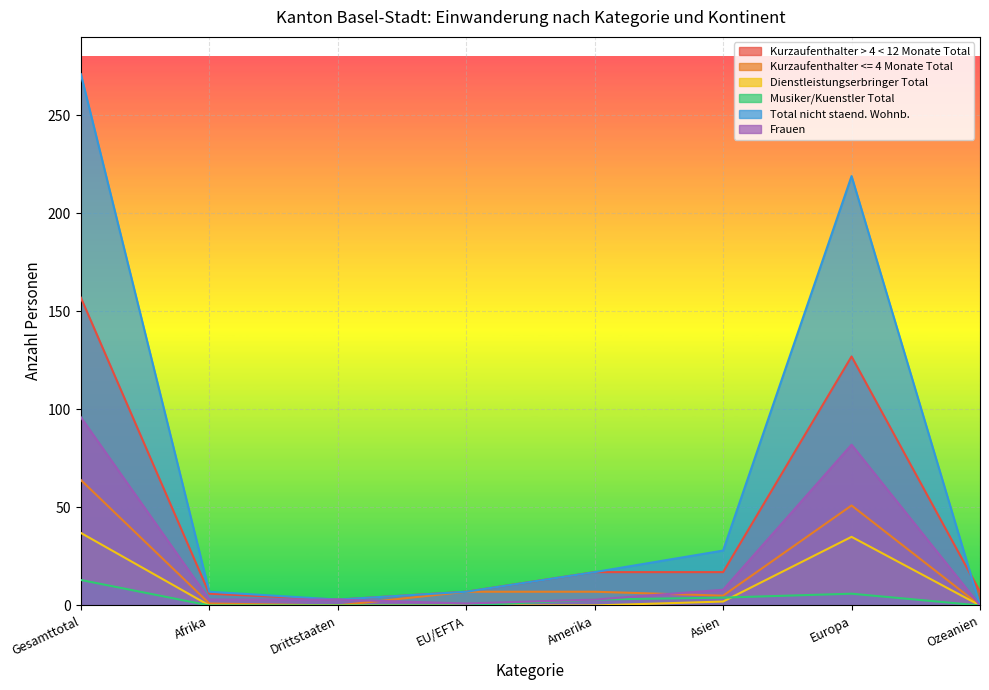

Between Gesamttotal and Asien, which series saw the biggest shift?

Total nicht staend. Wohnb.